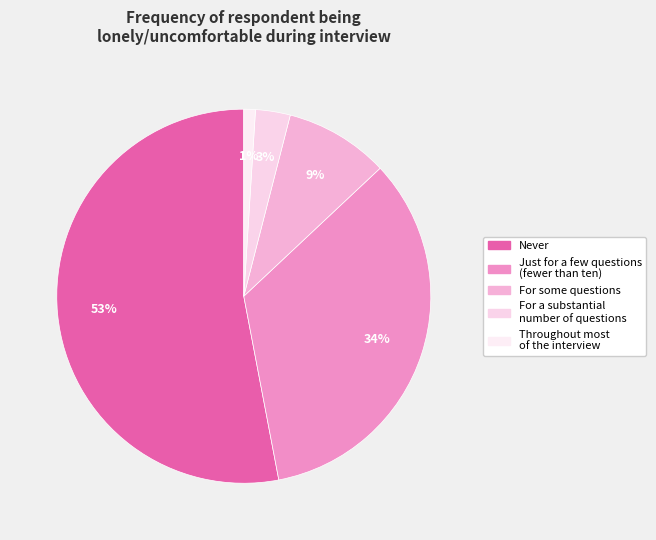

What percentage is NOT represented by Never?

47.0%